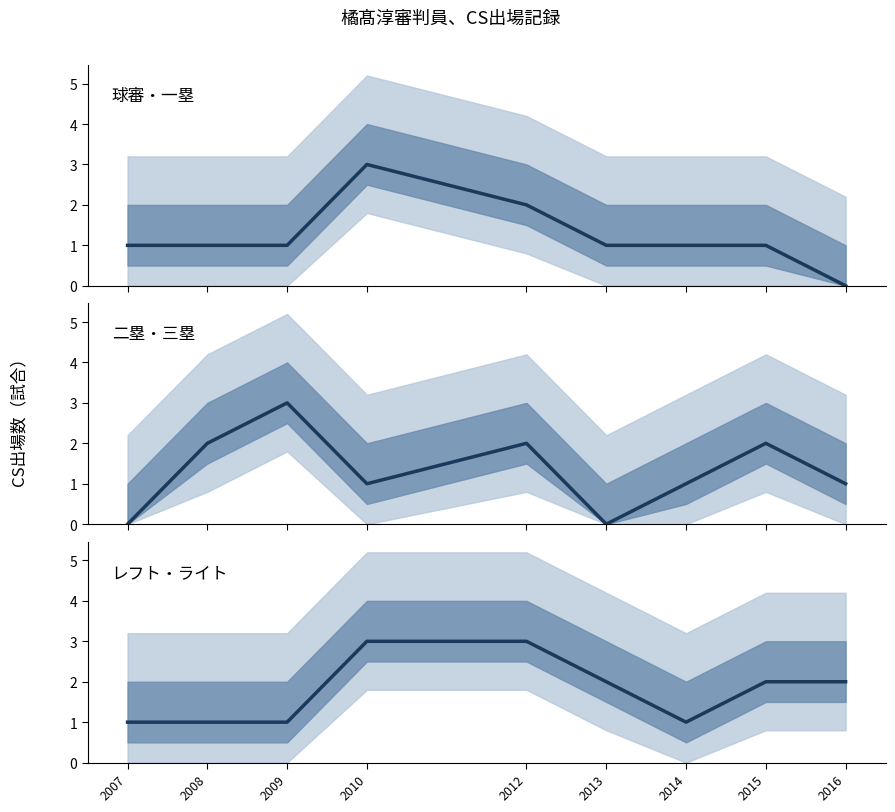

At which label does レフト・ライト first exceed 2?

2010